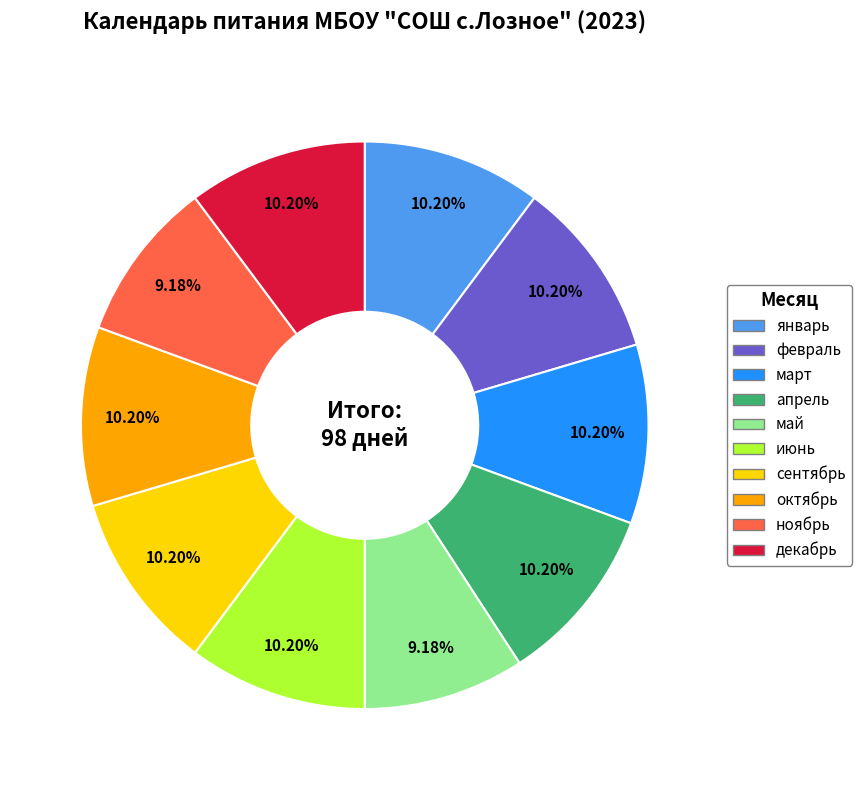

Combined, do октябрь and сентябрь account for over 50%?

No